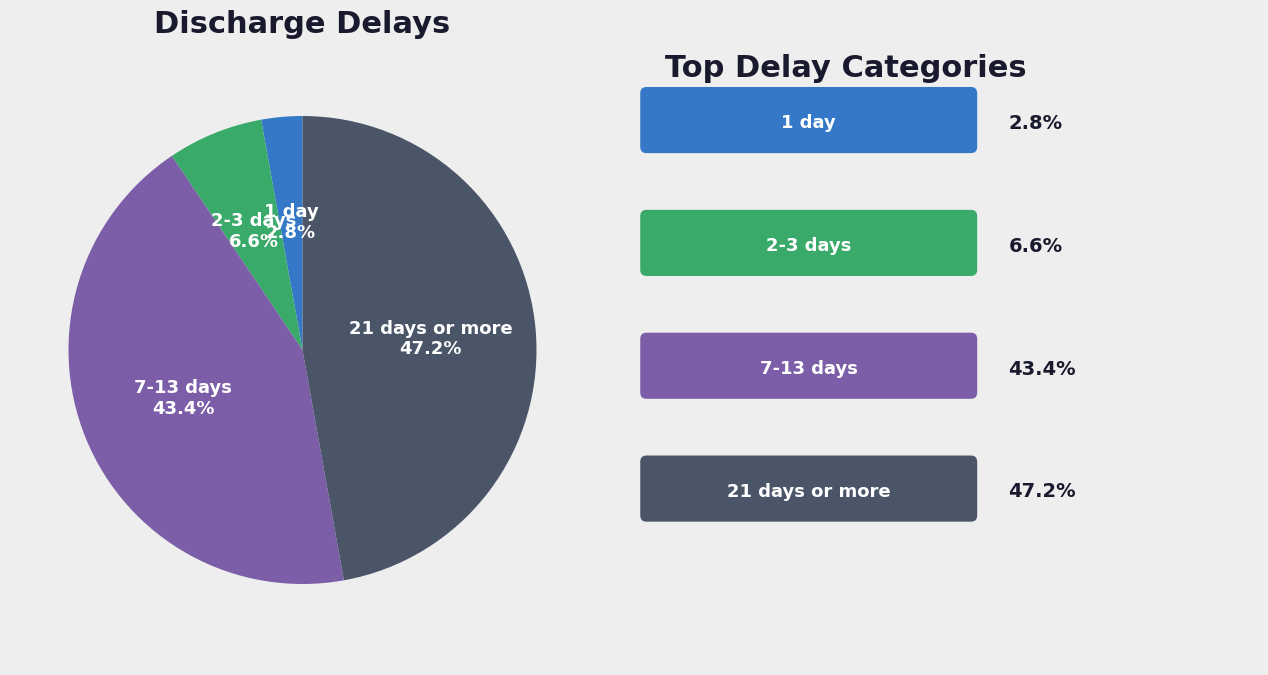

To the nearest percent, what is the average slice percentage?

25%